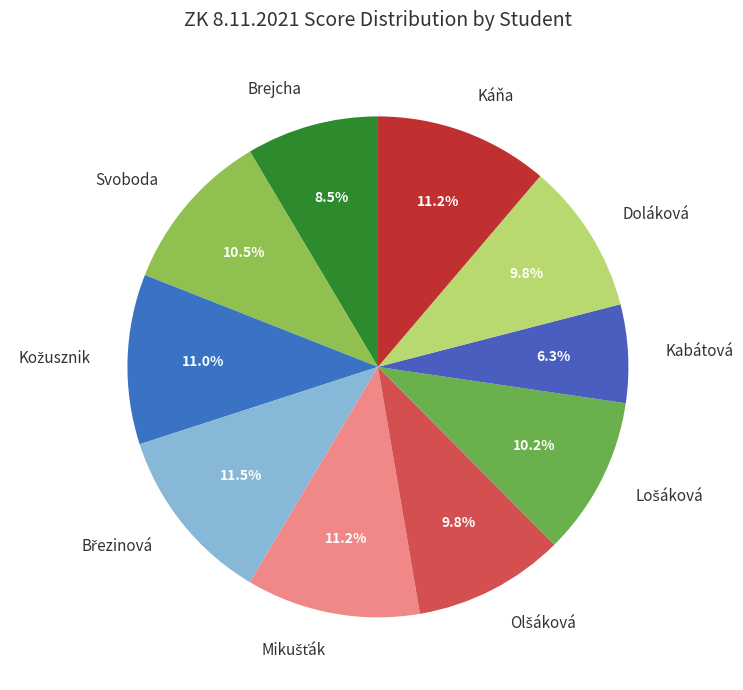

Count the number of slices in the pie.

10